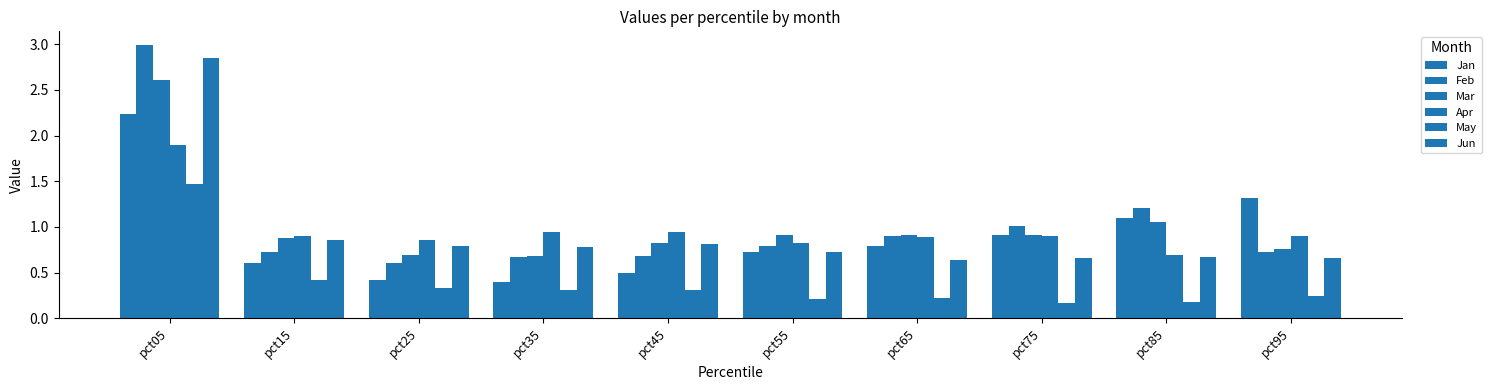

Is it true that Jan equals 1.3 at pct95?

True